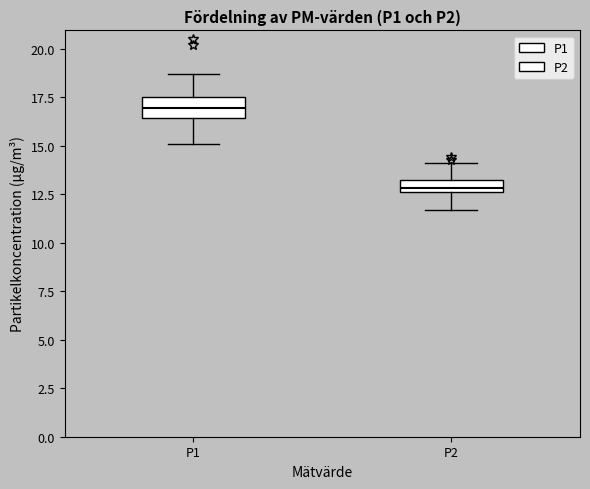

Where is the upper edge of the box for P2 on the y-axis? The values are not printed on the chart, so give them approximately, as read against the axis.

13.0